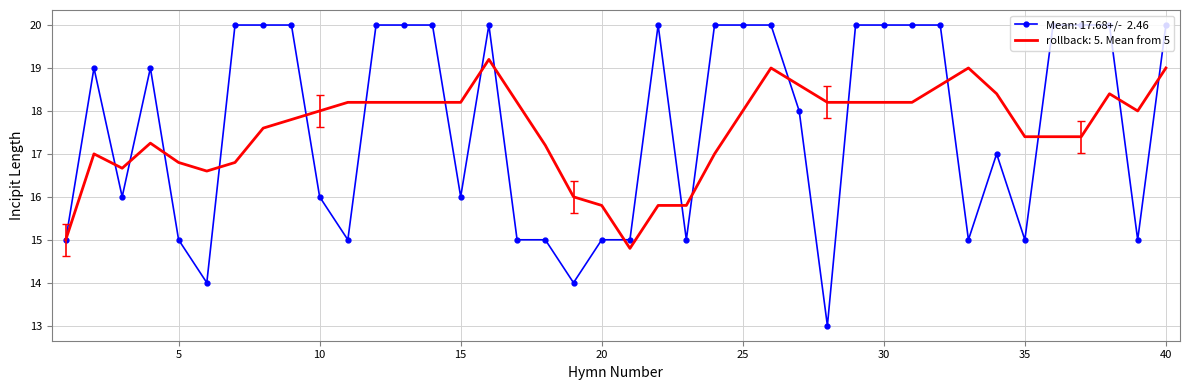

What is the smallest value displayed?

13.0